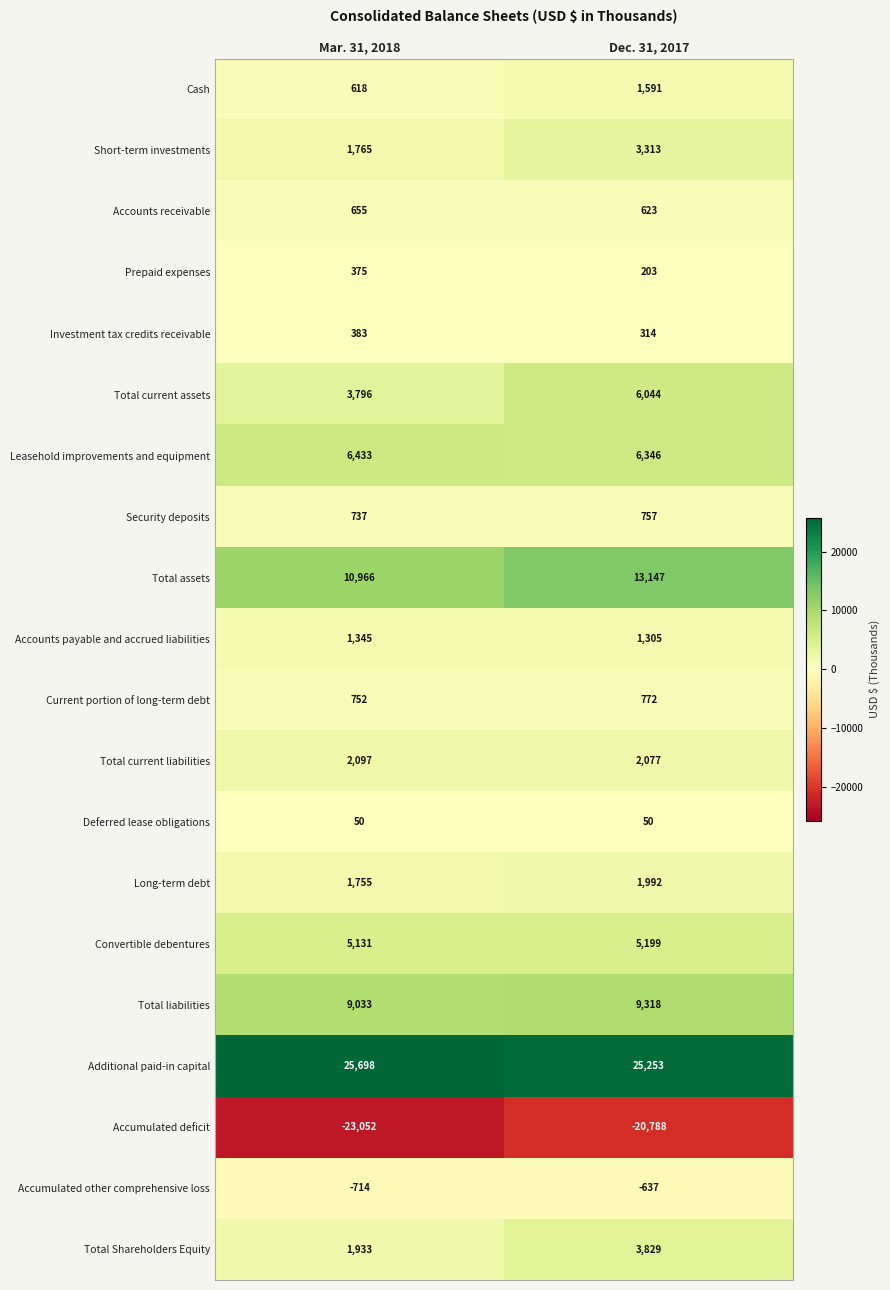

What is the minimum value shown in the chart?

-23052